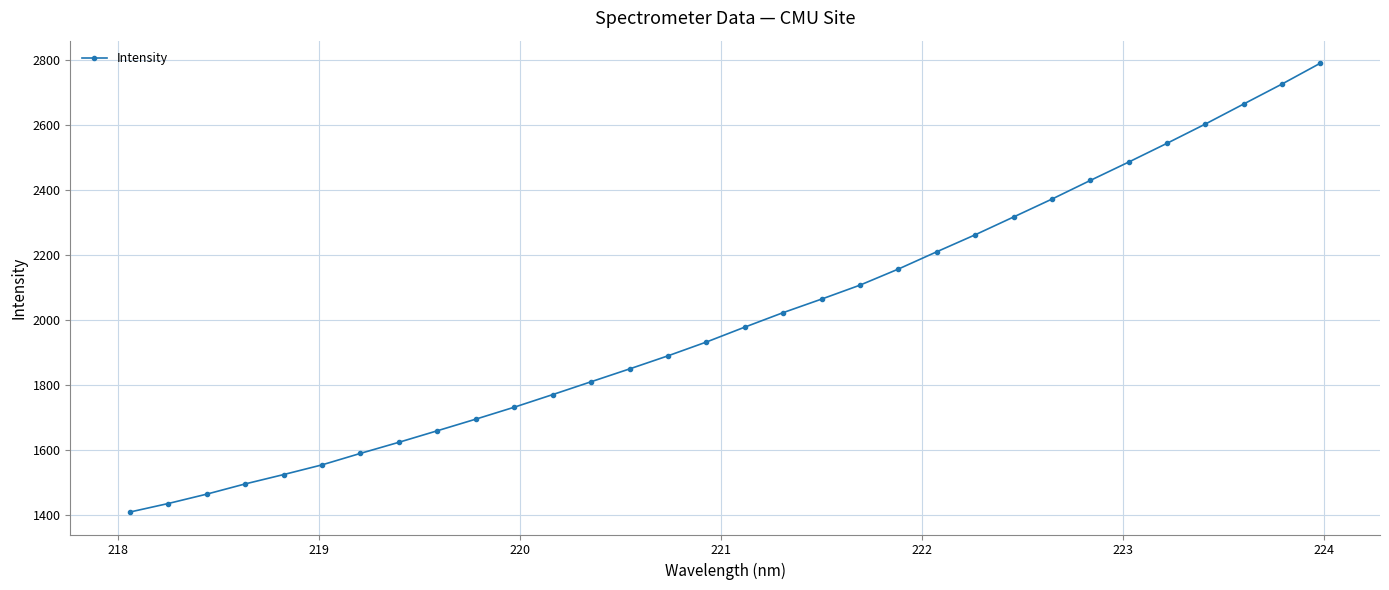

What is the minimum value shown in the chart?

1410.0